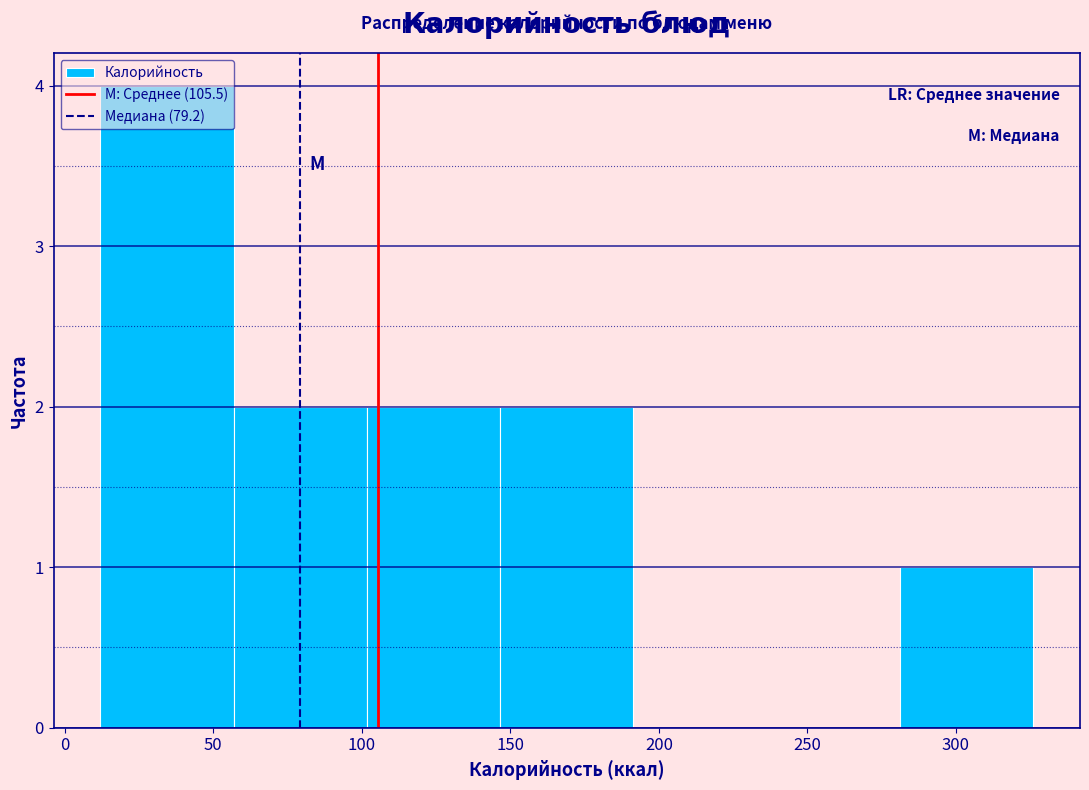

Reading left to right, transcribe this chart: for each bar, give the range it covers on the x-axis and its height. Neither the bar edges nor the heights are printed on the chart, so give them approximately, as read against the axes.

10 to 55: 4
55 to 100: 2
100 to 145: 2
145 to 190: 2
190 to 235: 0
235 to 280: 0
280 to 325: 1